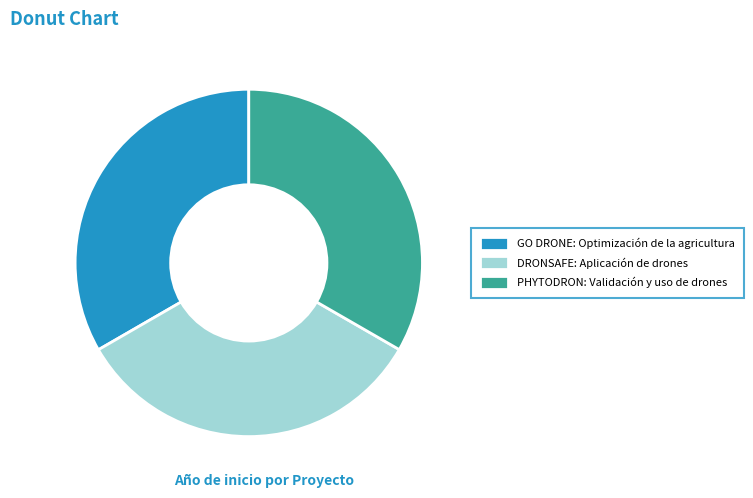

Approximately how many times larger is the value at GO DRONE: Optimización de la agricultura compared to DRONSAFE: Aplicación de drones?

1.0